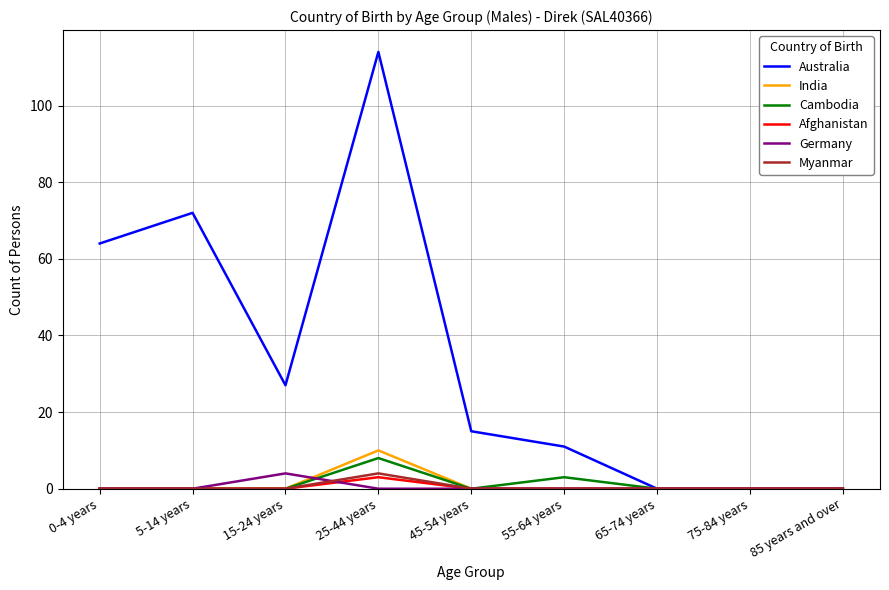

Is it true that Cambodia equals 0 at 75-84 years?

True